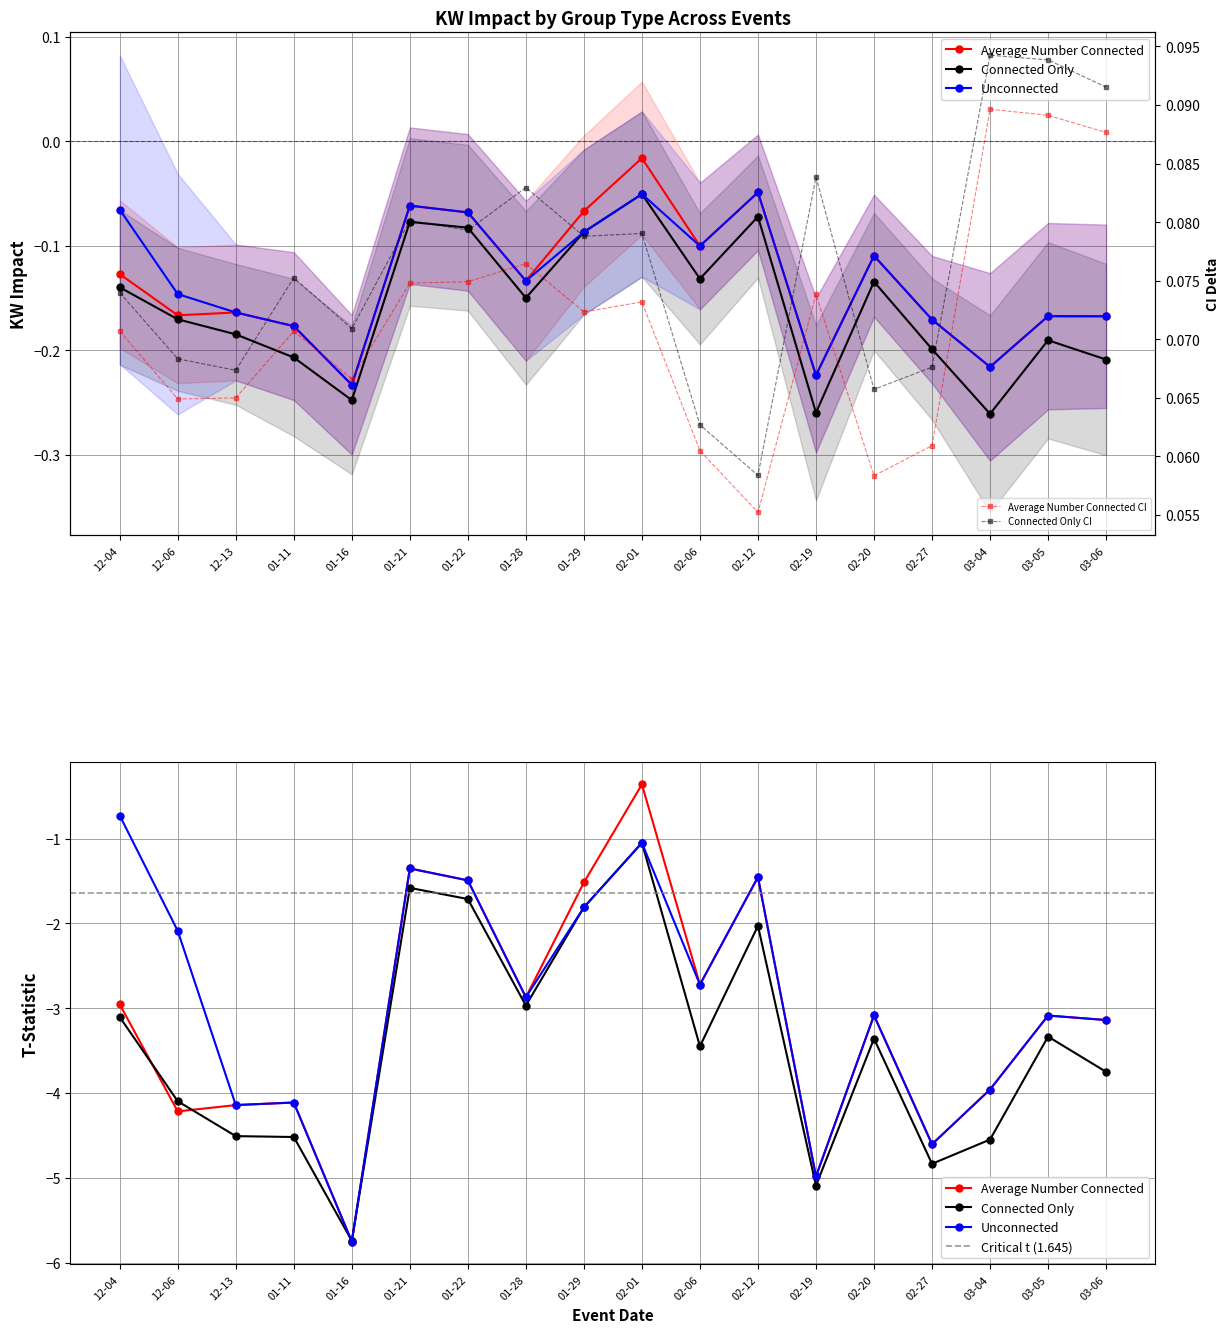

What is the difference between the maximum and minimum values in the Average Number Connected series?

0.2